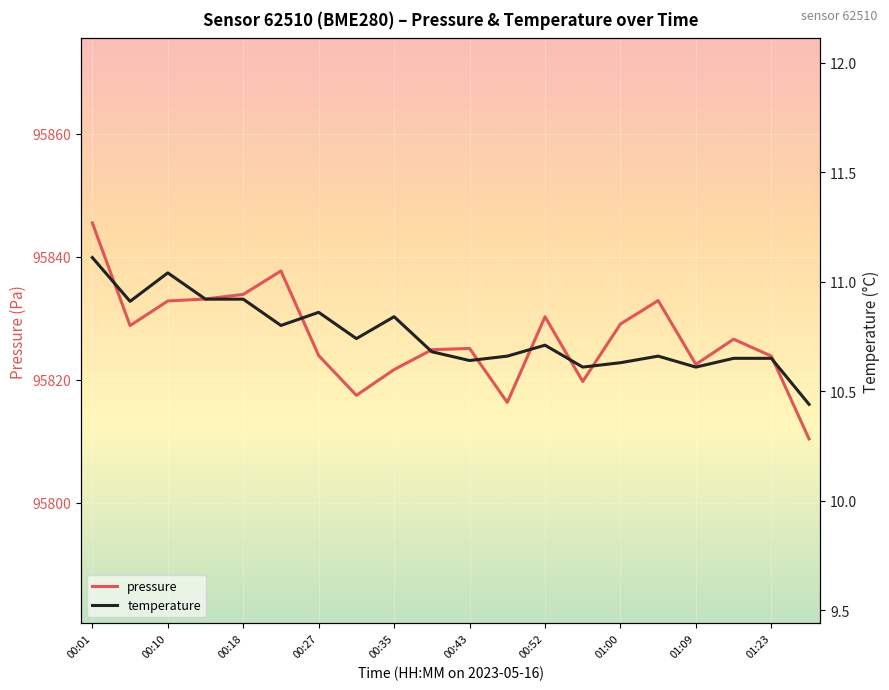

True or false: pressure has a value of 167995.3 at 00:43.

False